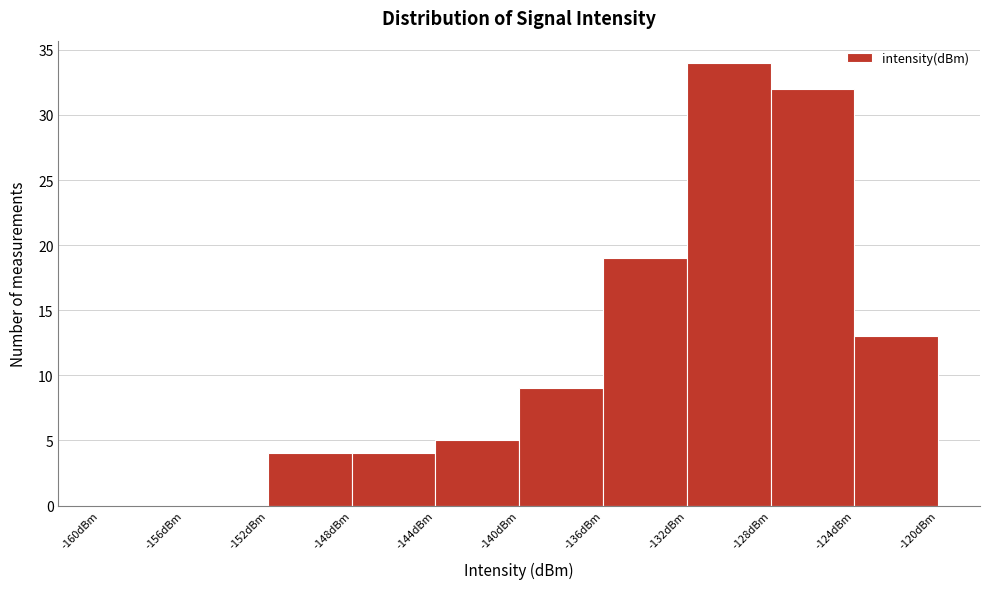

Reading left to right, transcribe this chart: for each bar, give the range it covers on the x-axis and its height. The values are not printed on the chart, so give them approximately, as read against the axis.

-160 to -156: 0
-156 to -152: 0
-152 to -148: 4
-148 to -144: 4
-144 to -140: 5
-140 to -136: 9
-136 to -132: 19
-132 to -128: 34
-128 to -124: 32
-124 to -120: 13